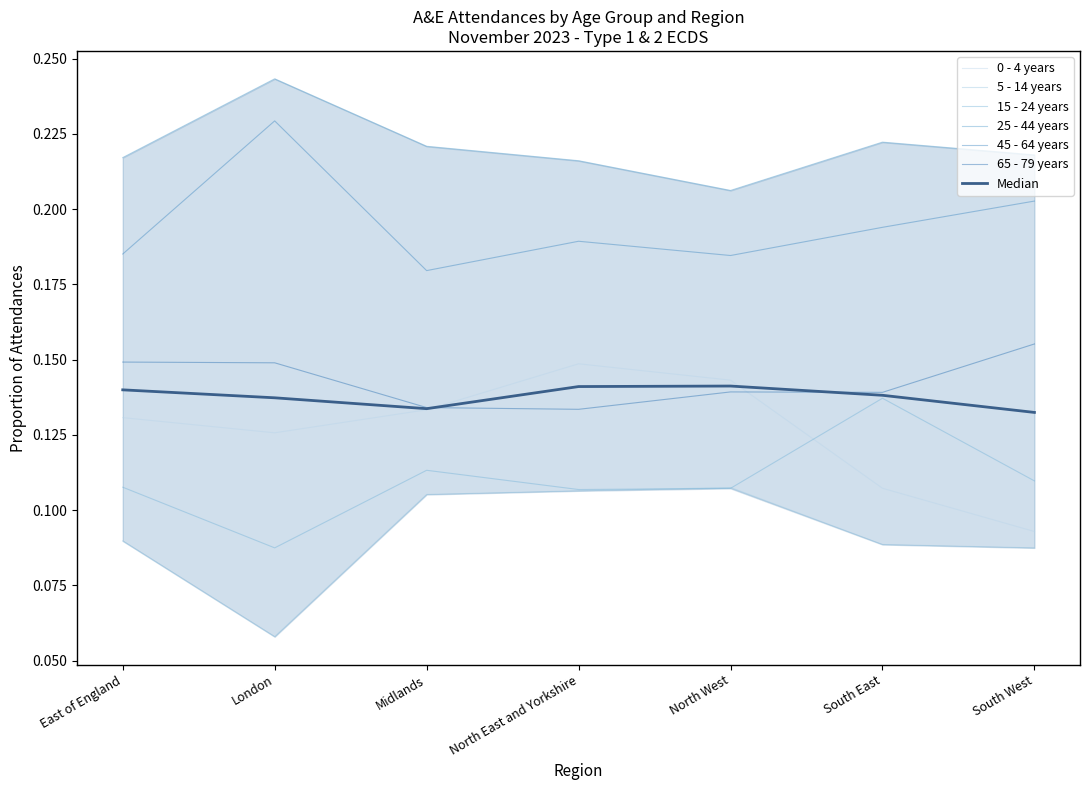

True or false: 45 - 64 years and 0 - 4 years intersect in this chart.

False